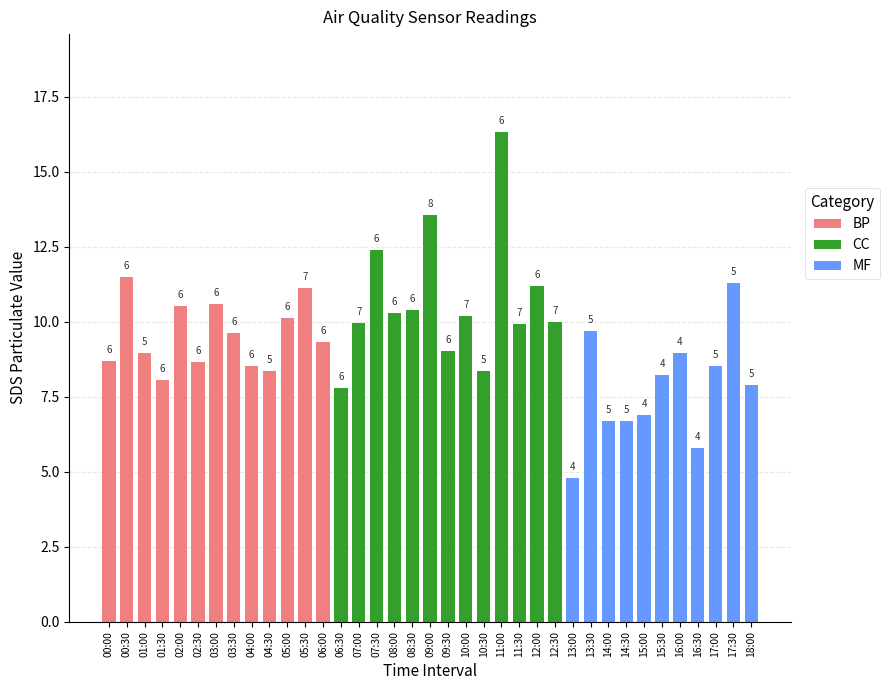

Does the chart contain any negative values?

No